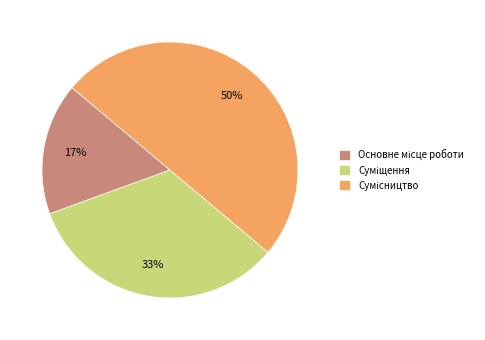

To the nearest percent, what is the difference between the largest and smallest slice percentages?

33%